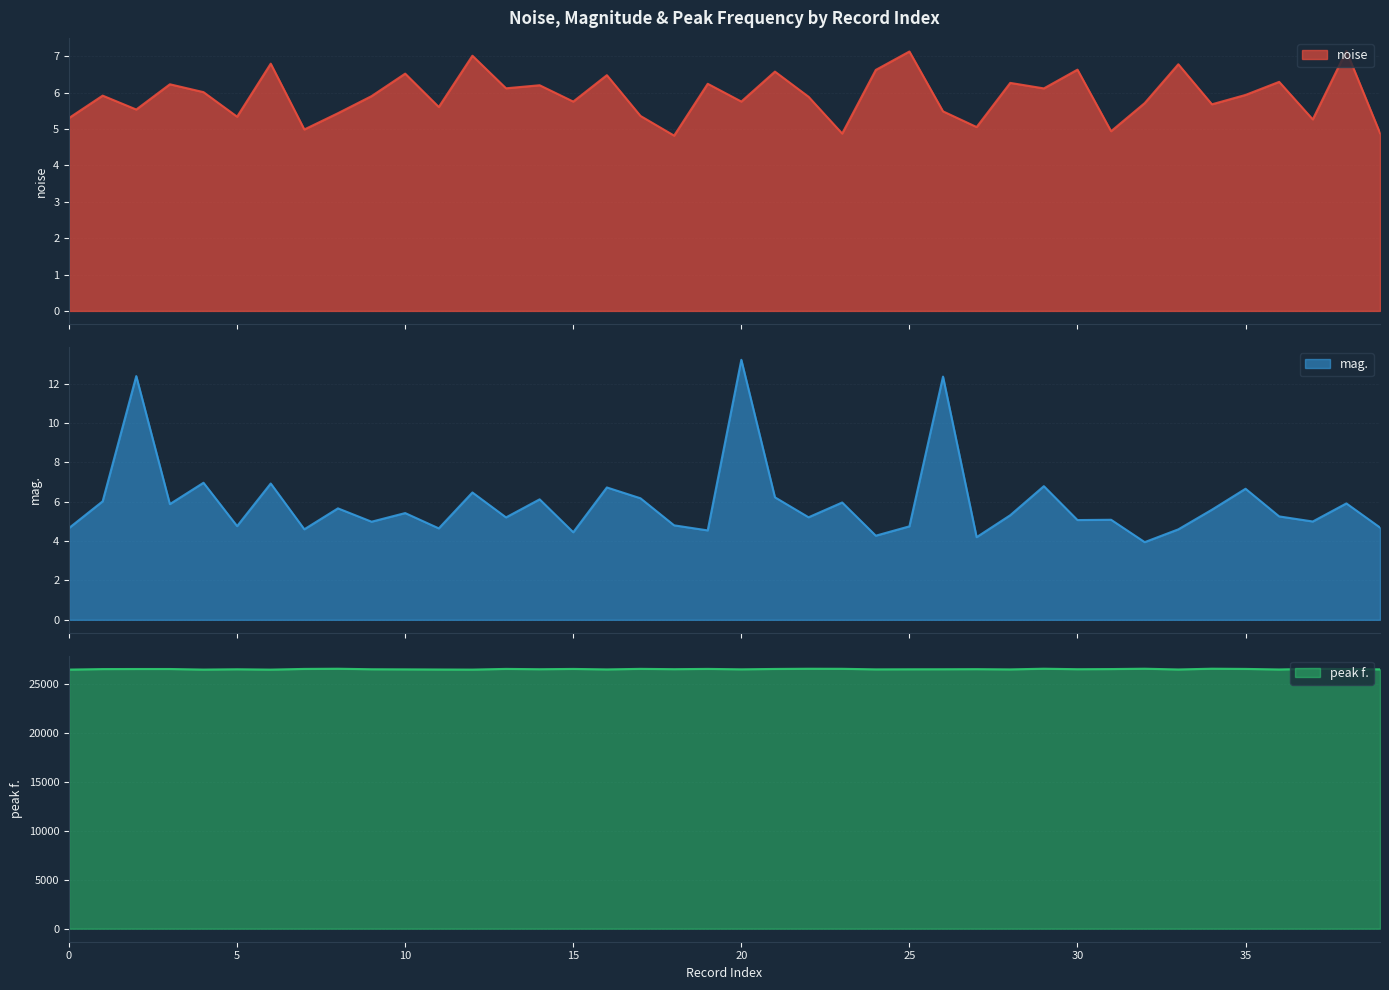

What are all the series names shown in the legend?

noise, mag., peak f.